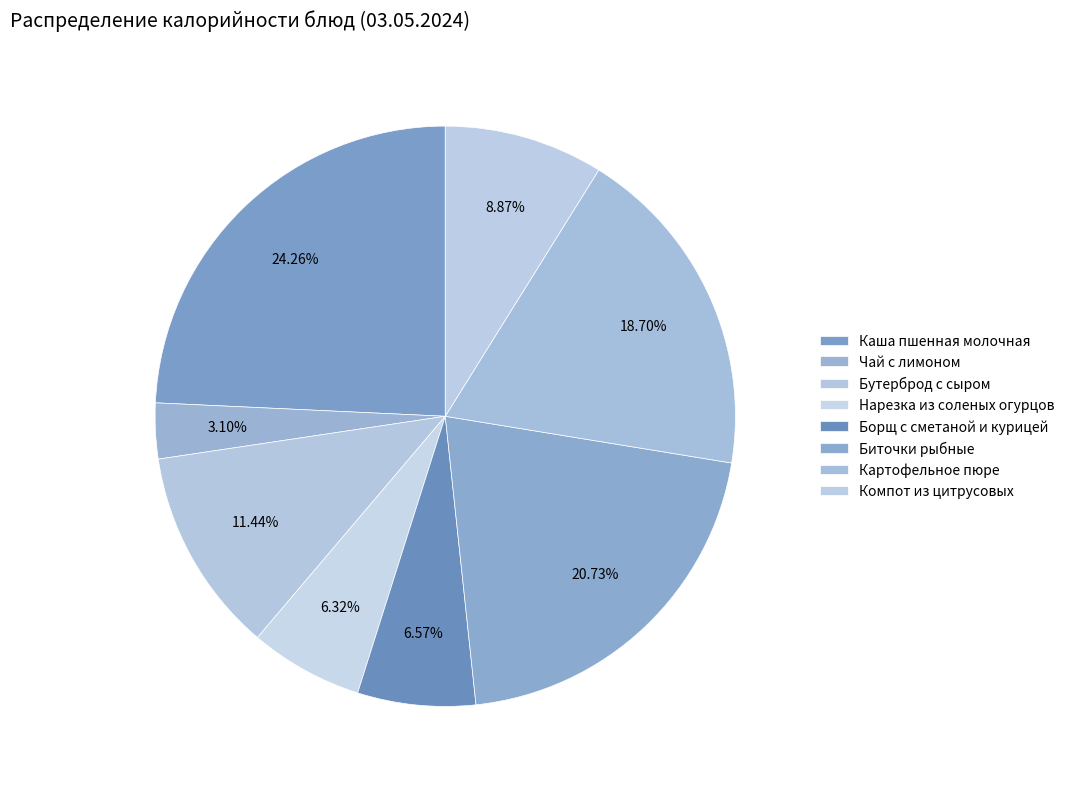

Is the sum of Компот из цитрусовых and Нарезка из соленых огурцов greater than half?

No